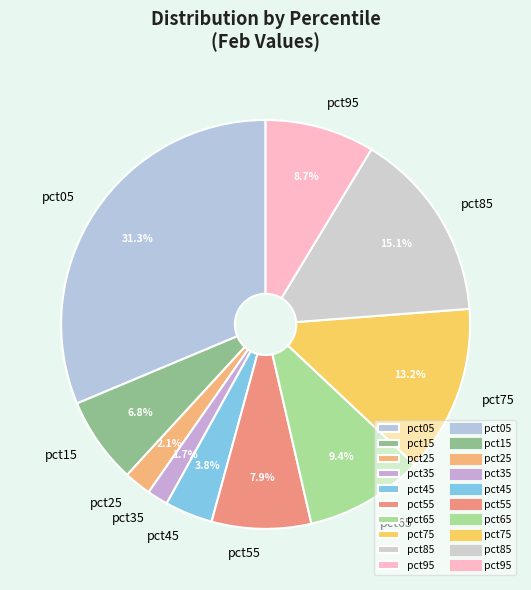

Does pct55 represent more than half of the total?

No